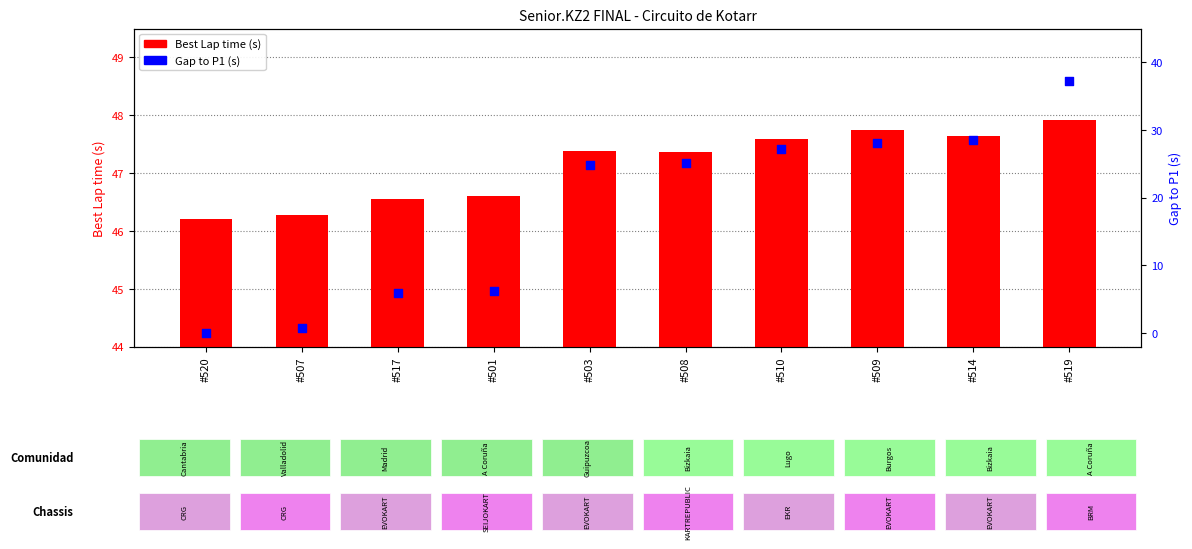

Which series contains the highest Y value?

Best Lap time